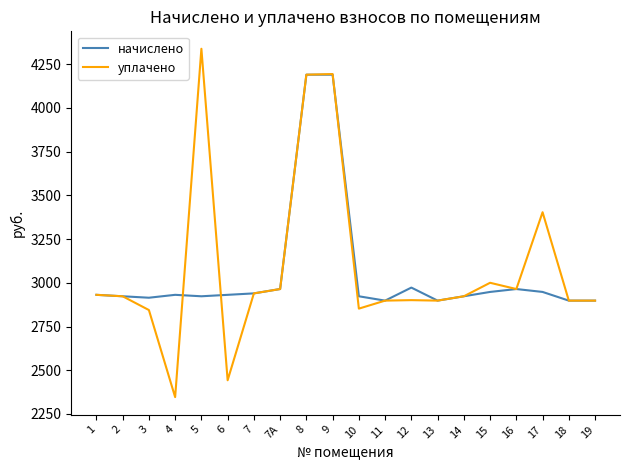

What is the sum of all уплачено values?

61747.1